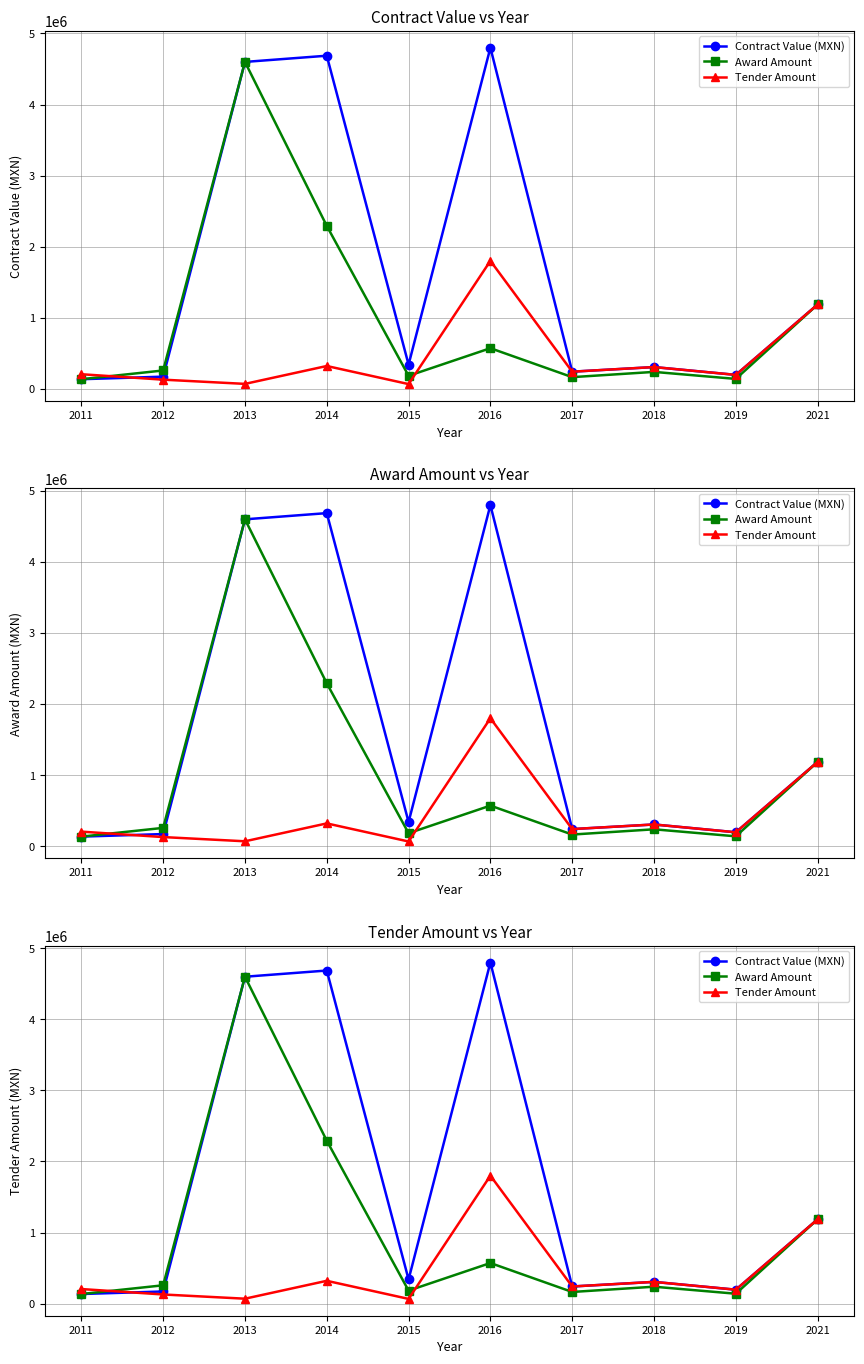

List the series in order of their peak value, highest first.

Contract Value (MXN), Award Amount, Tender Amount